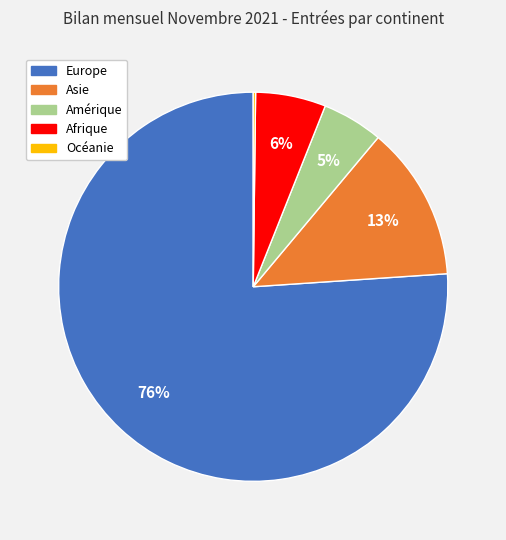

Between Asie and Amérique, which is larger?

Asie